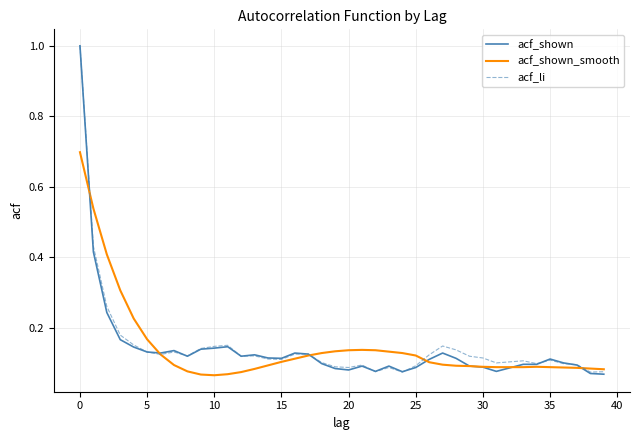

What is the greatest value displayed?

1.0